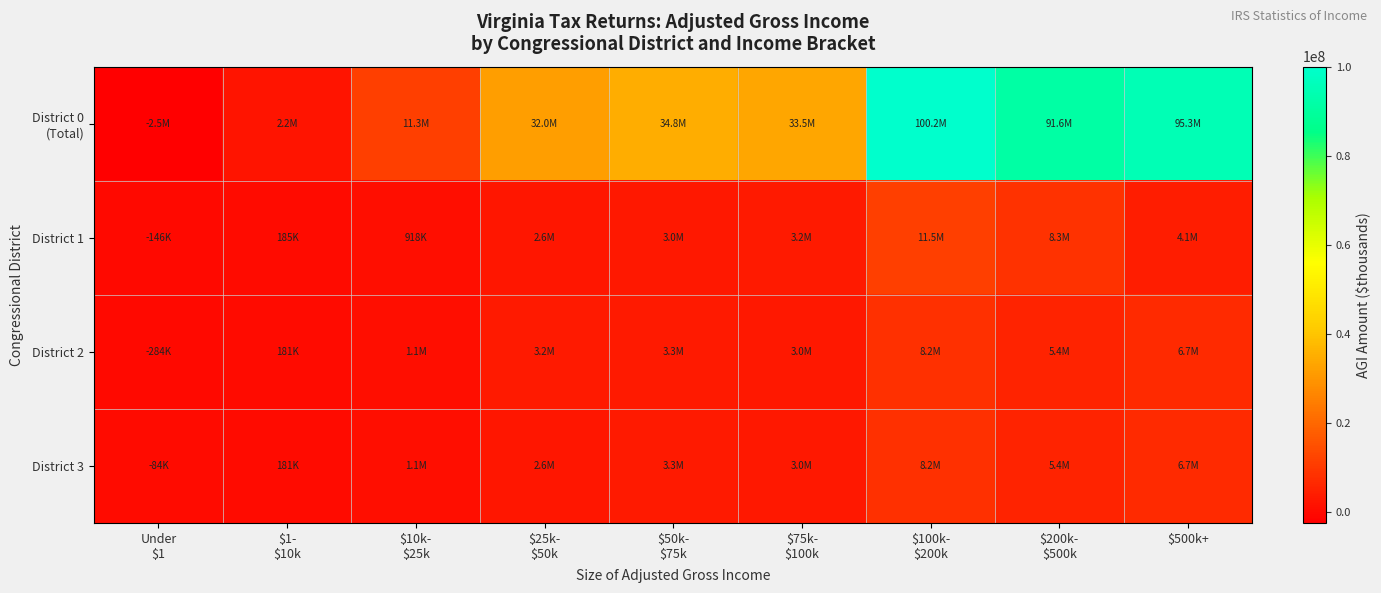

Which series changed the most between $50k- $75k and $200k- $500k?

District 0 (Total)